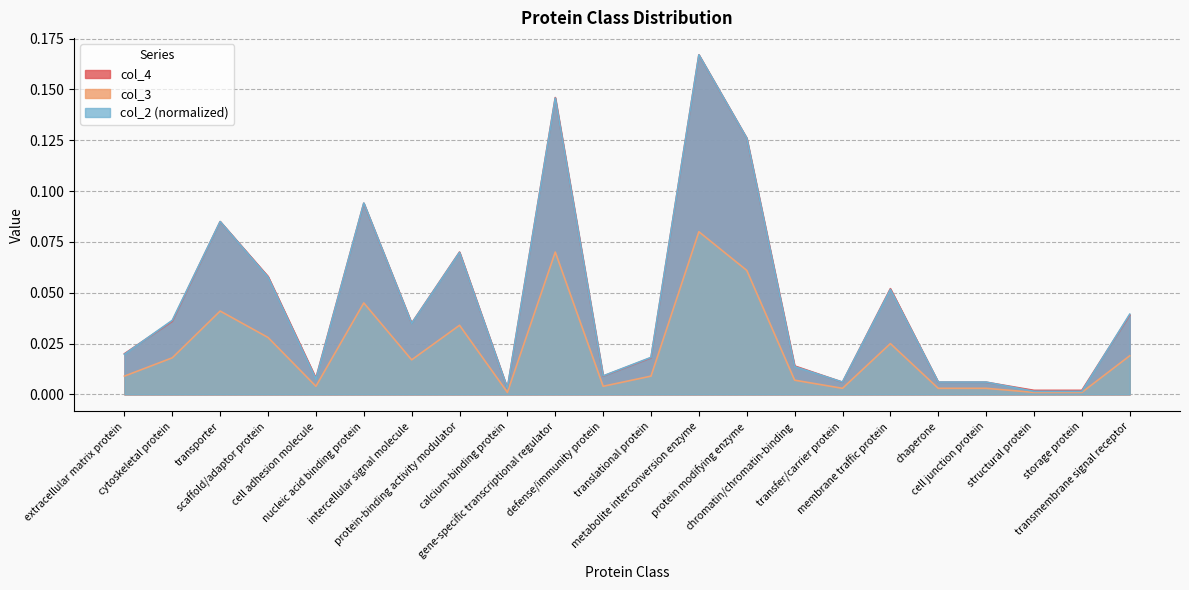

At which category does the chart reach its peak across all series?

metabolite interconversion enzyme